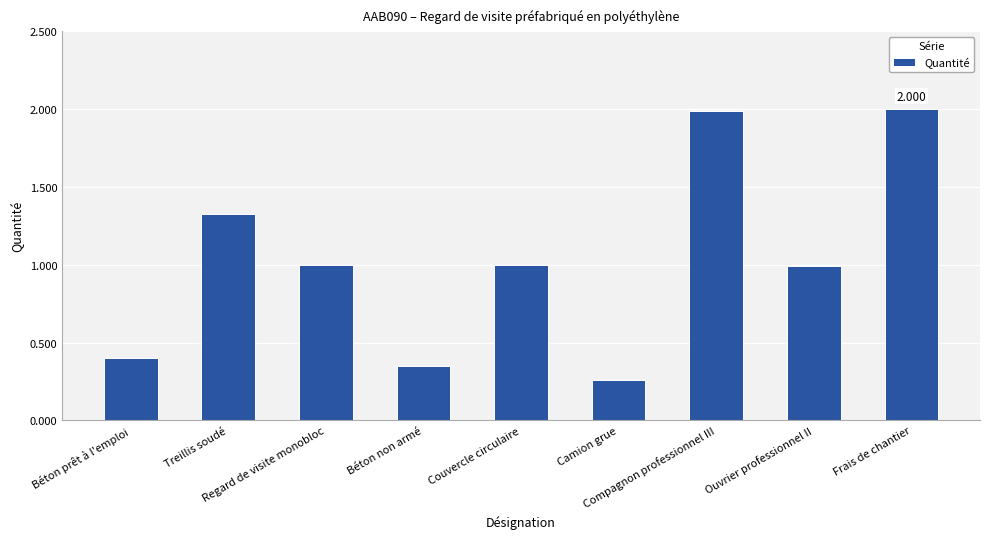

List the labels in order of value, largest first.

Frais de chantier, Compagnon professionnel III, Treillis soudé, Regard de visite monobloc, Couvercle circulaire, Ouvrier professionnel II, Béton prêt à l'emploi, Béton non armé, Camion grue